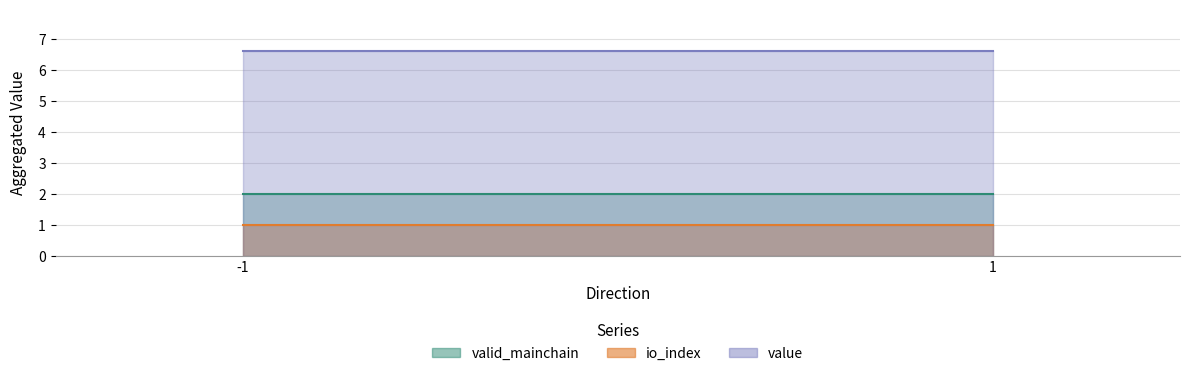

Is it true that io_index equals 0.4 at 1?

False